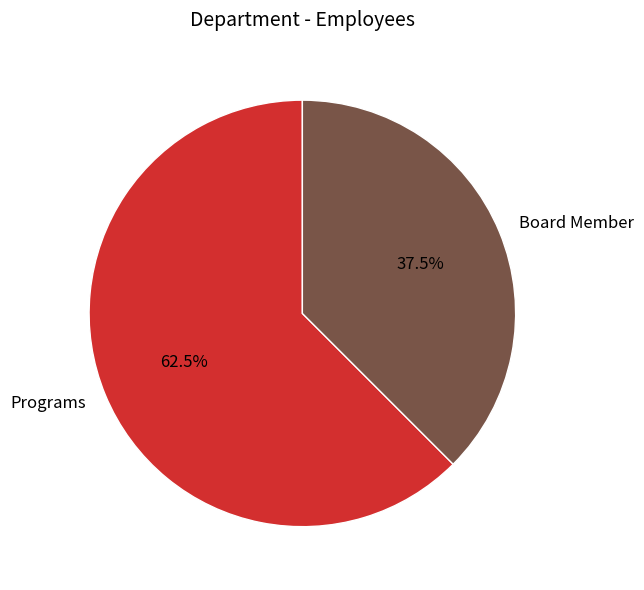

Between Programs and Board Member, which is larger?

Programs